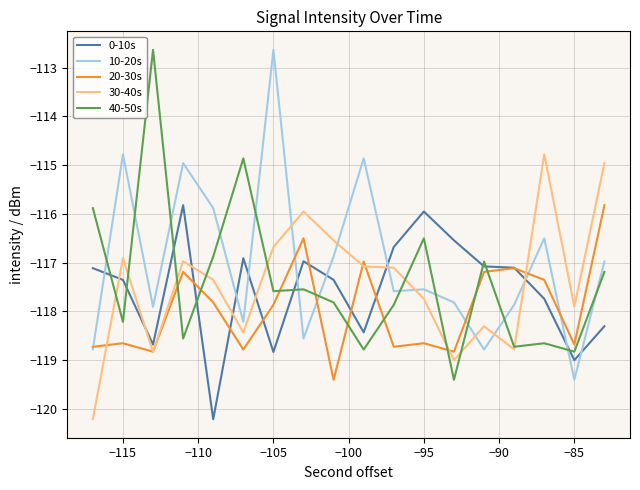

What is the difference between the second highest and minimum values in the 30-40s series?

5.3